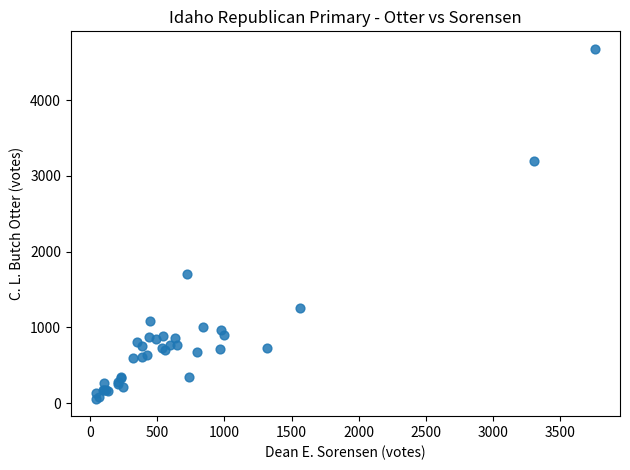

What Y value in the scatter plot is closest to 2368?

1703